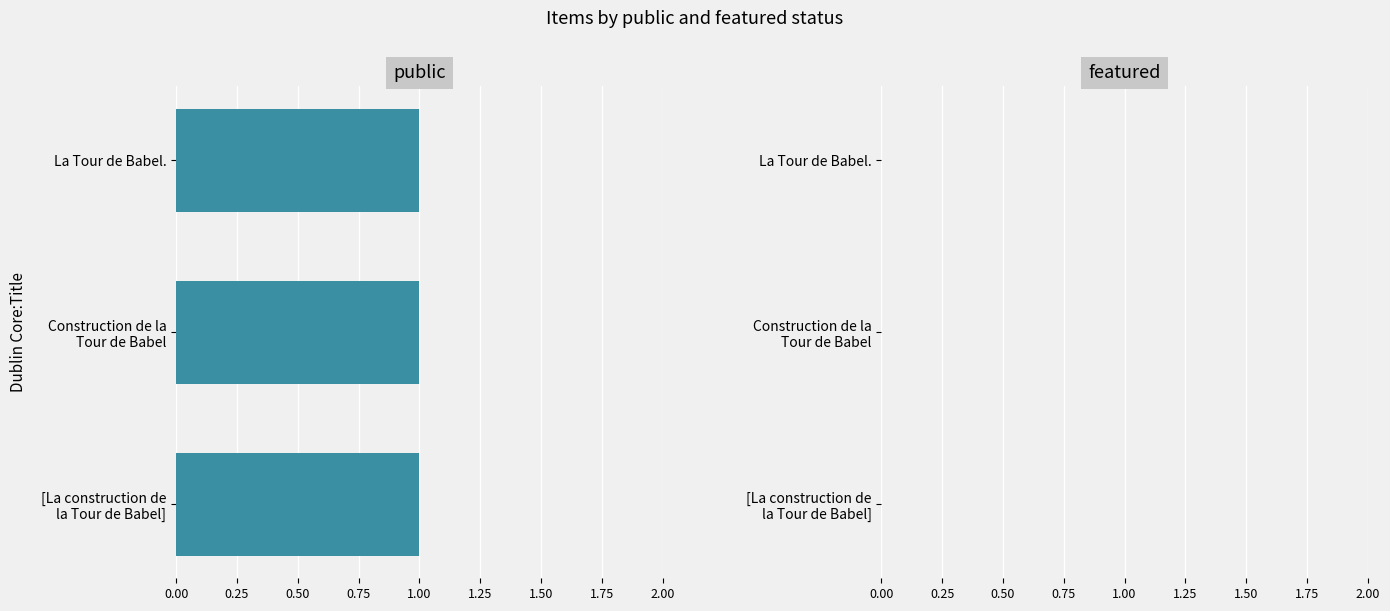

Which series has the largest range (max minus min)?

public